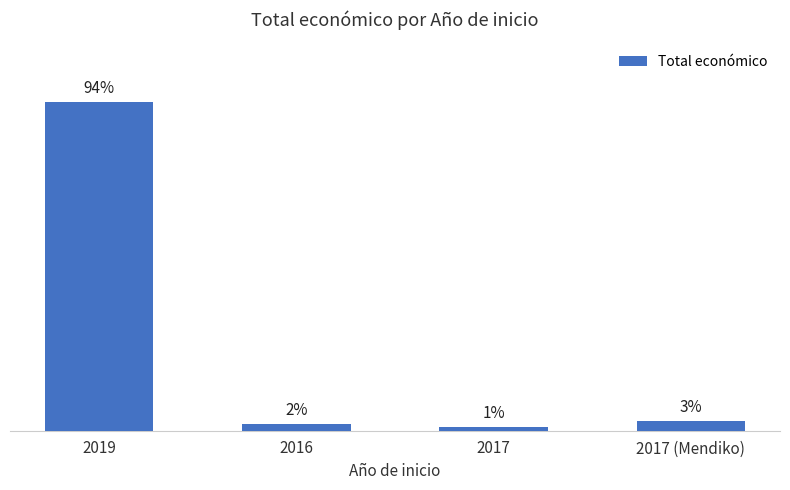

Which label corresponds to the smallest value in the chart?

2017